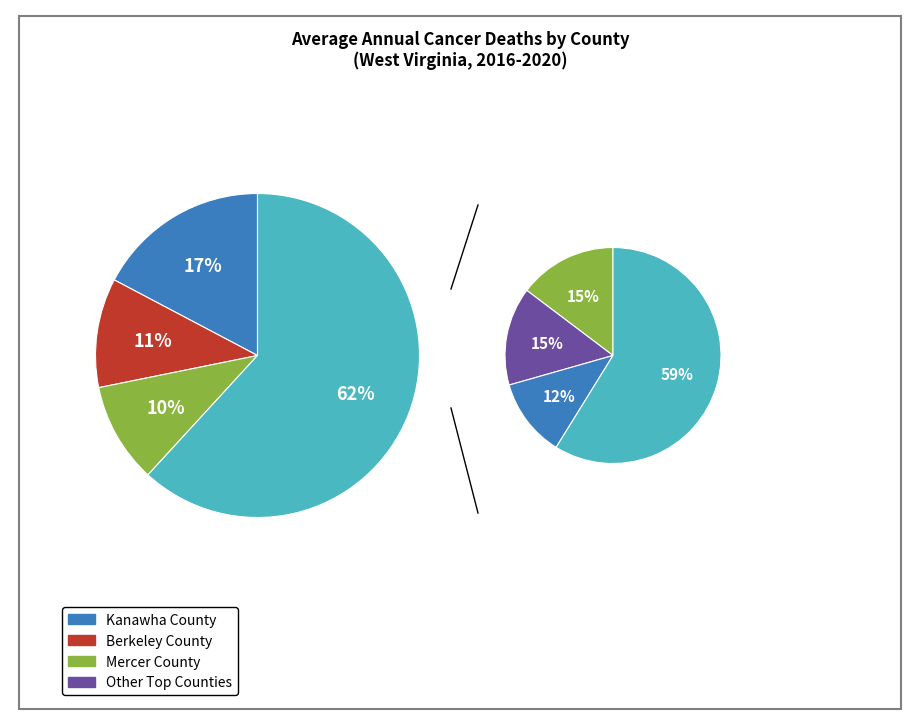

Is Monongalia County the majority of the pie?

No